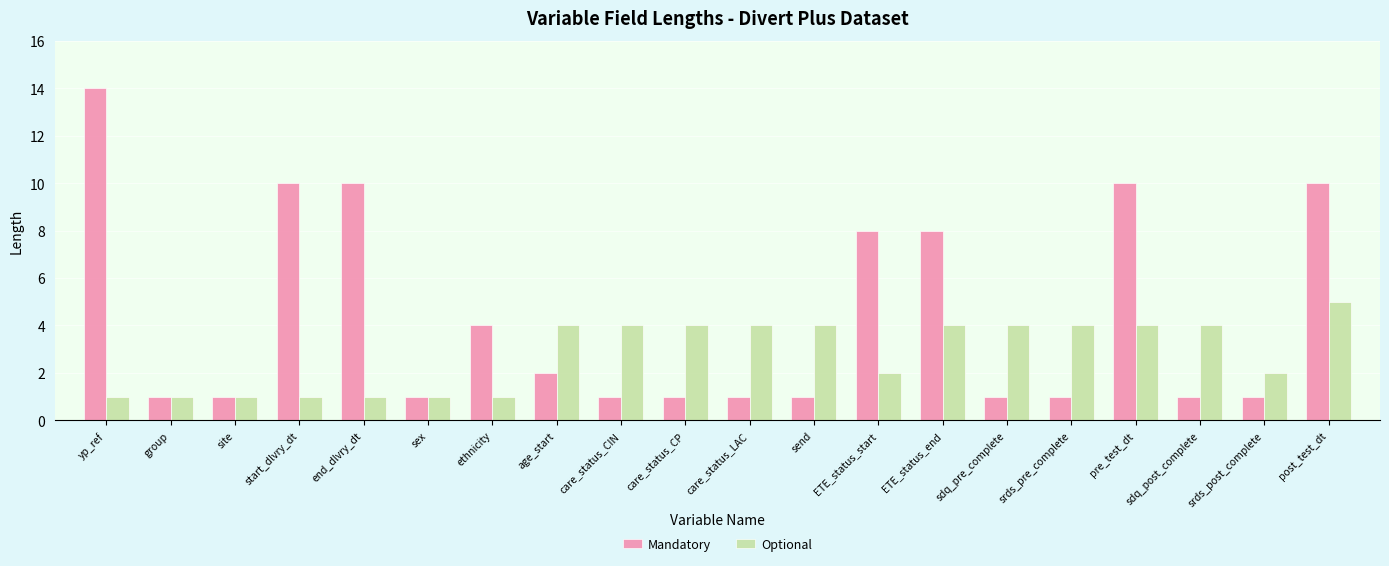

What is the difference between the highest and lowest values at post_test_dt?

5